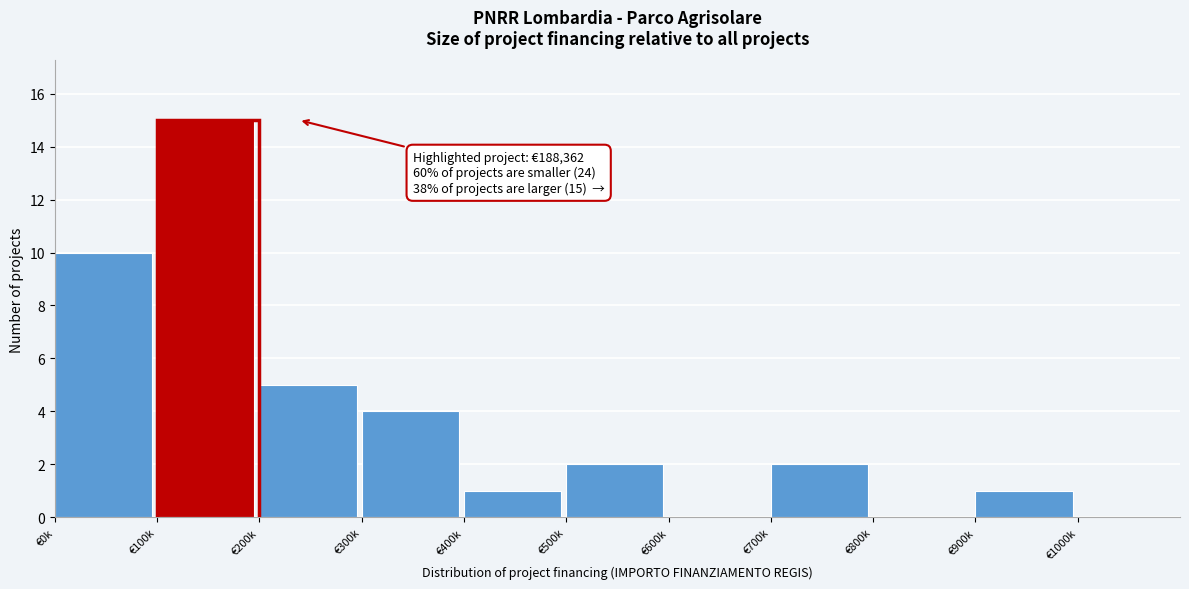

Reading left to right, list all the values displayed in this chart.

€0k=10	€100k=15	€200k=5	€300k=4	€400k=1	€500k=2	€600k=0	€700k=2	€800k=0	€900k=1	€1000k=0